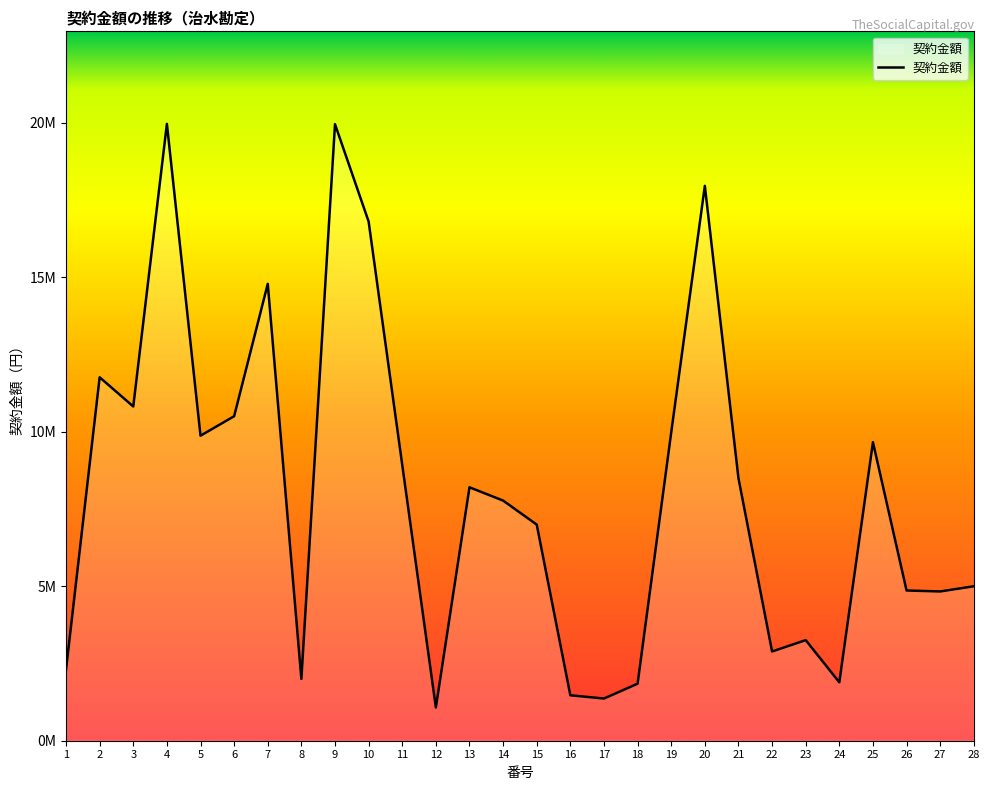

Is this an area chart (filled region under the line)?

Yes